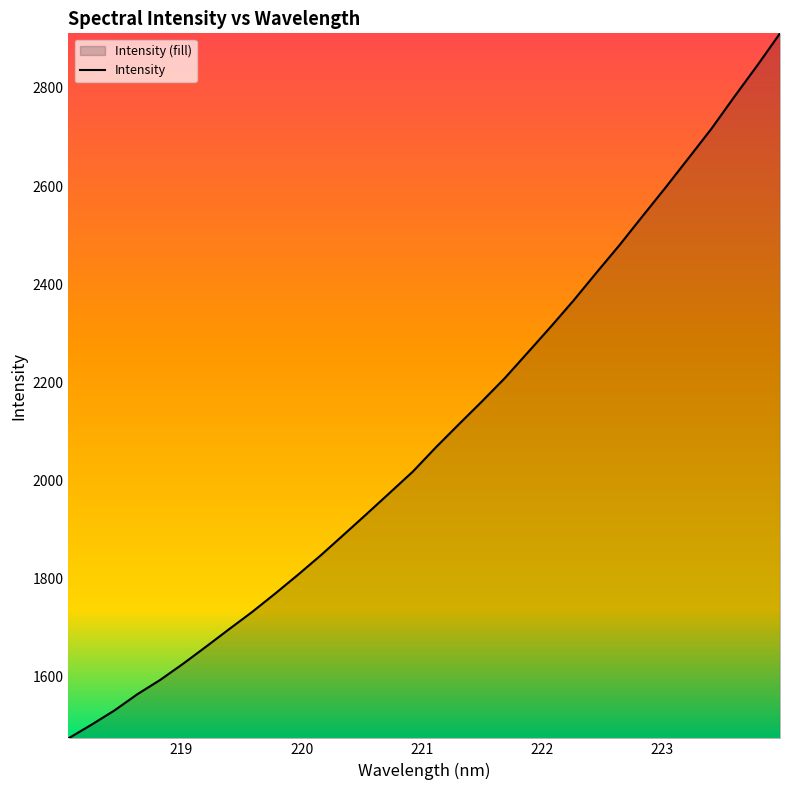

What is the minimum value shown in the chart?

1474.7